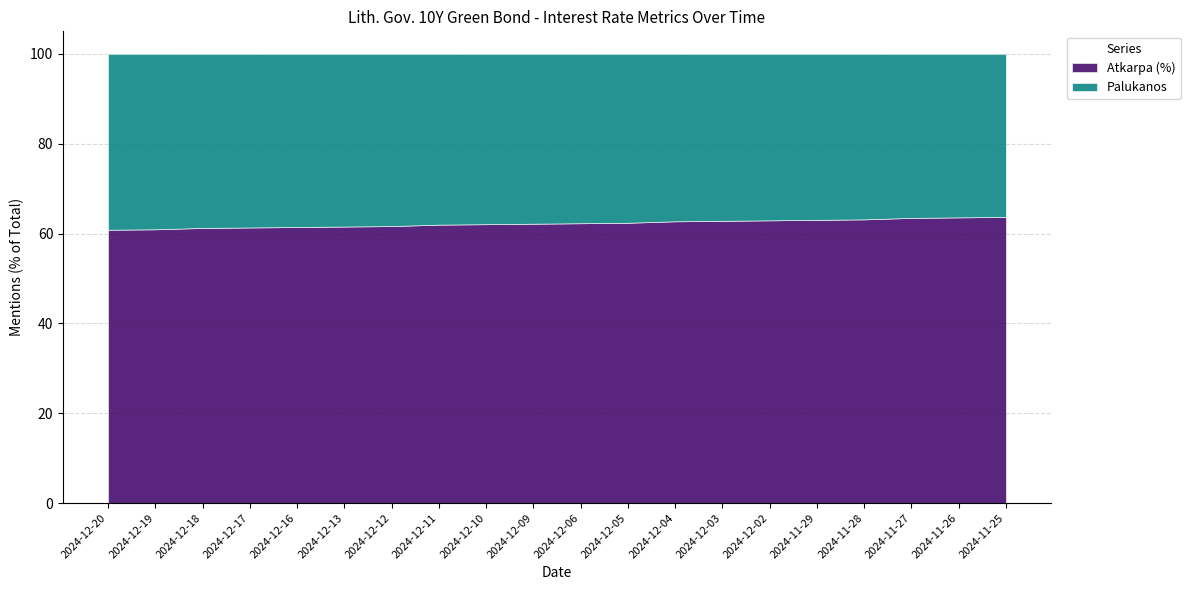

How many lines are shown in the chart?

2